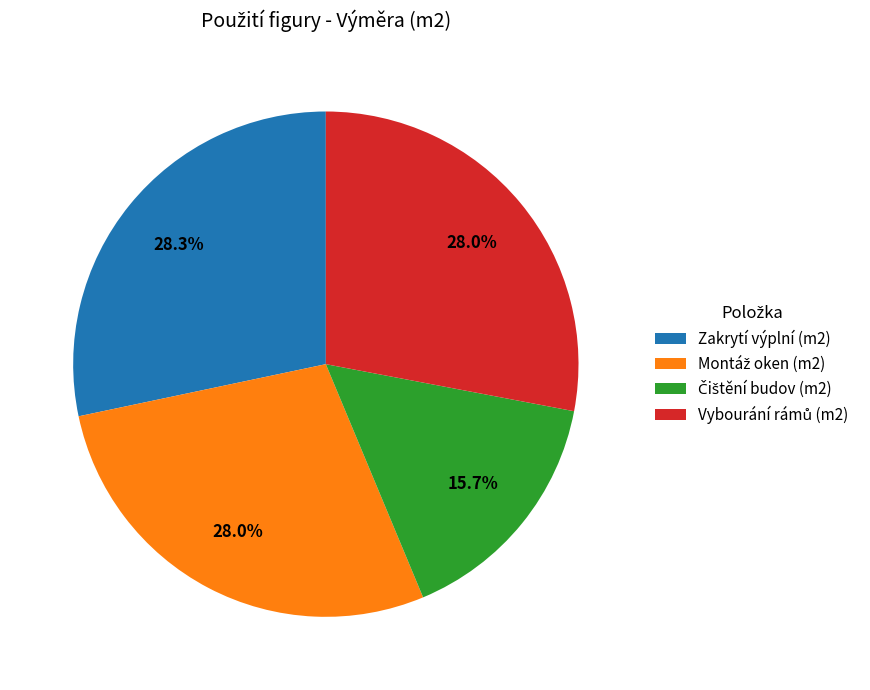

Is there any slice that represents more than half of the pie?

No